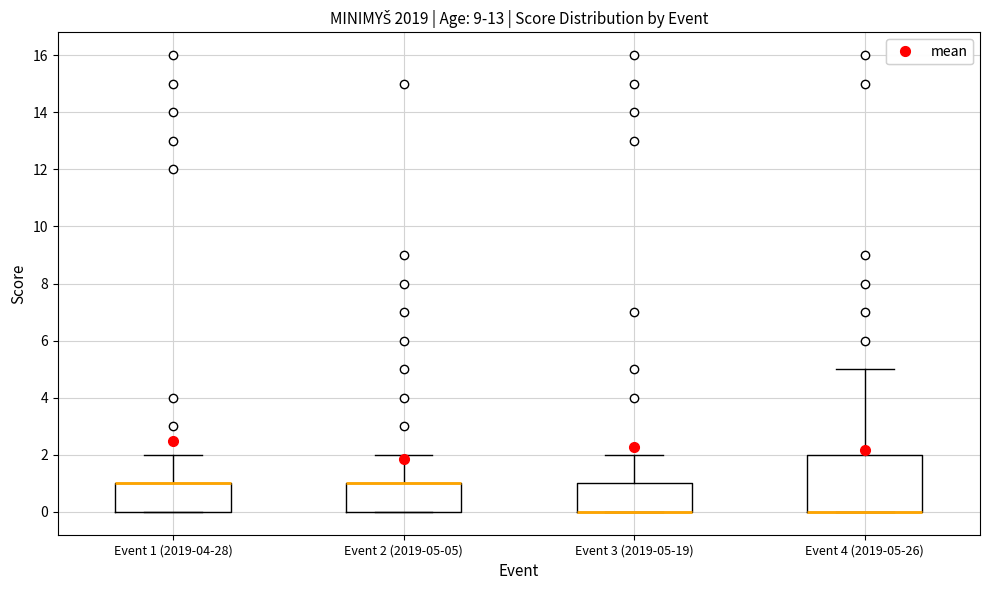

Reading left to right, read every box against the y-axis: the position of its median line, the range the box covers, and the ends of its whiskers. The values are not printed on the chart, so give them approximately, as read against the axis.

Event 1 (2019-04-28): median 1 (drawn on the box's upper edge), box 0 to 1, whiskers 0 to 2
Event 2 (2019-05-05): median 1 (drawn on the box's upper edge), box 0 to 1, whiskers 0 to 2
Event 3 (2019-05-19): median 0 (drawn on the box's lower edge), box 0 to 1, whiskers 0 to 2
Event 4 (2019-05-26): median 0 (drawn on the box's lower edge), box 0 to 2, whiskers 0 to 5